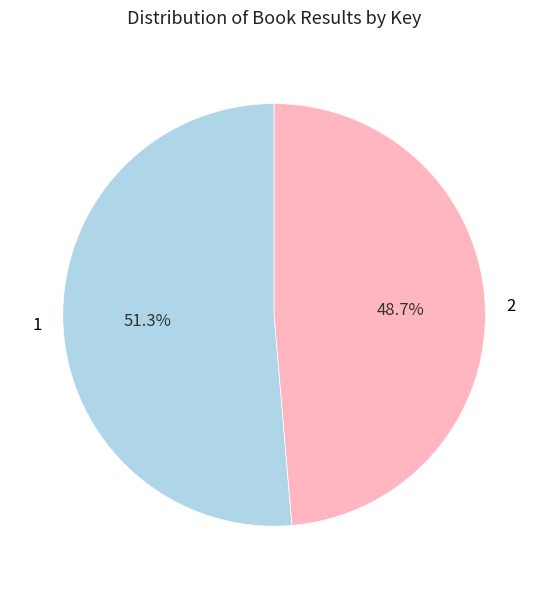

How many segments does this pie chart have?

2